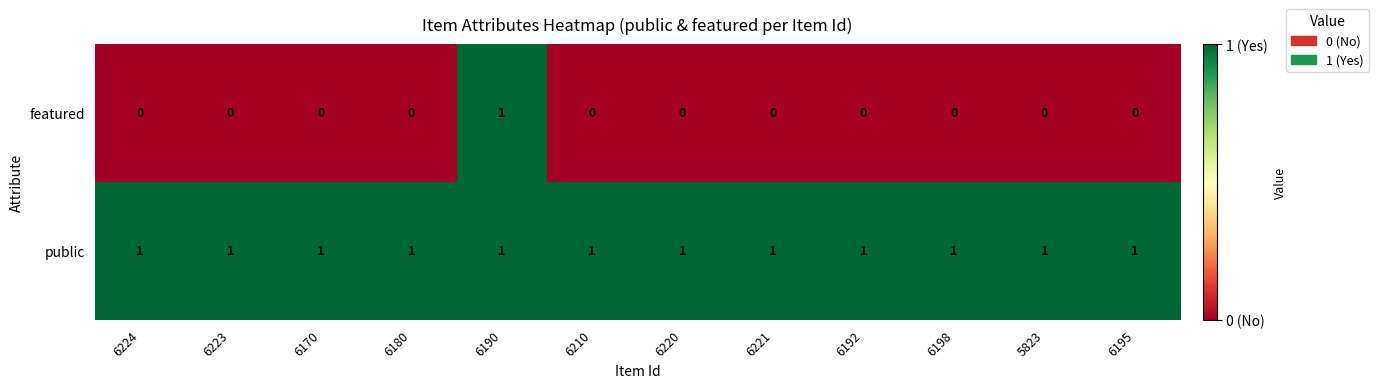

Which series has the largest total across all categories?

public